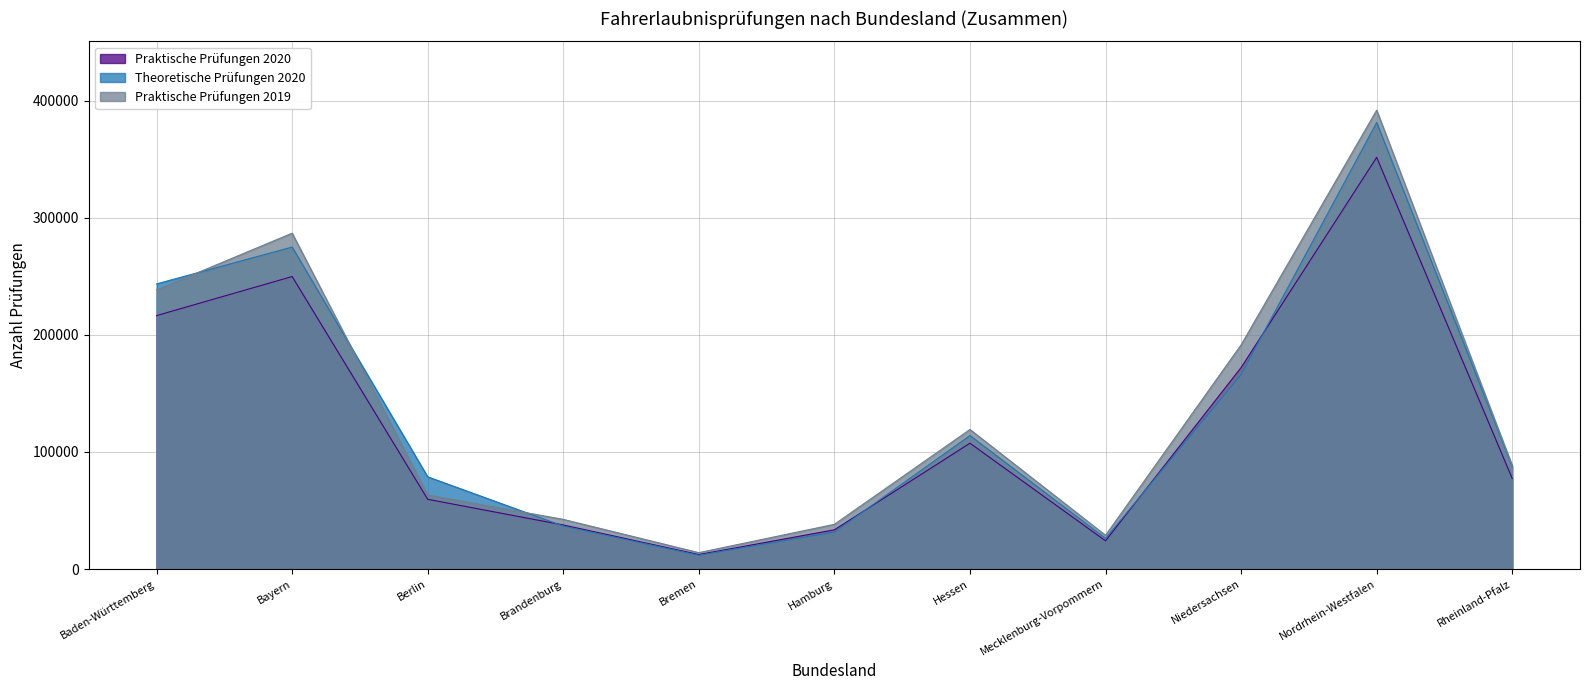

How many lines are shown in the chart?

3